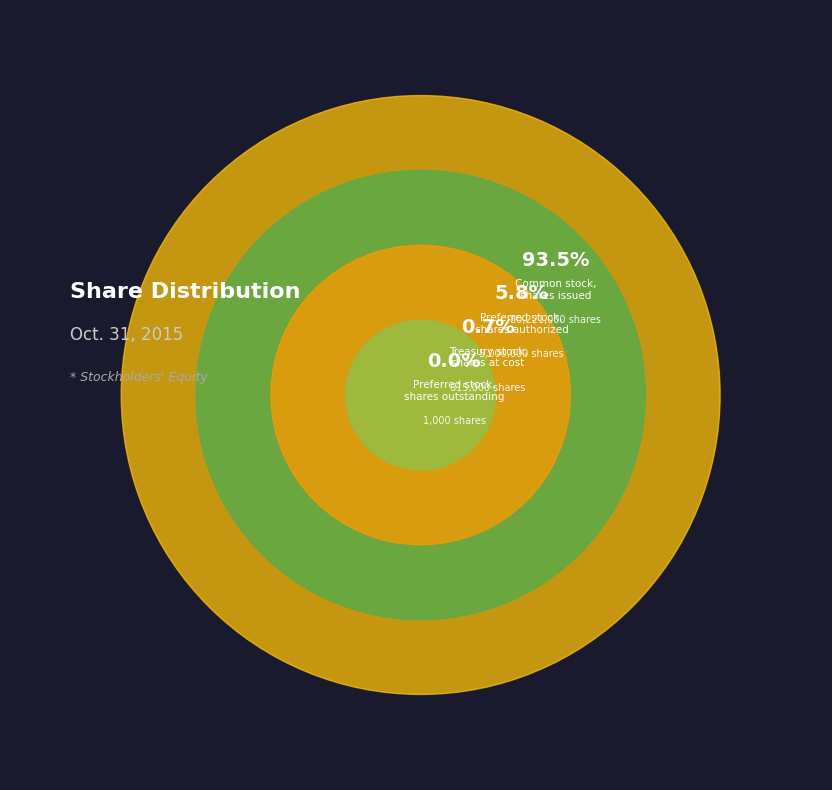

How many segments does this pie chart have?

4